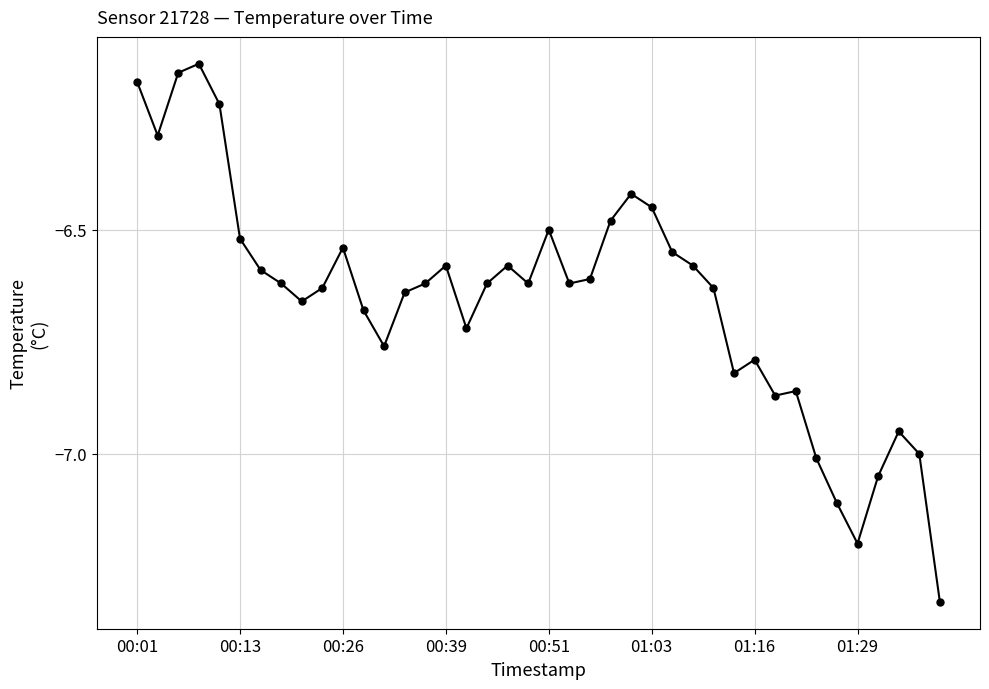

True or false: the data has more than 2 interior local peaks.

True